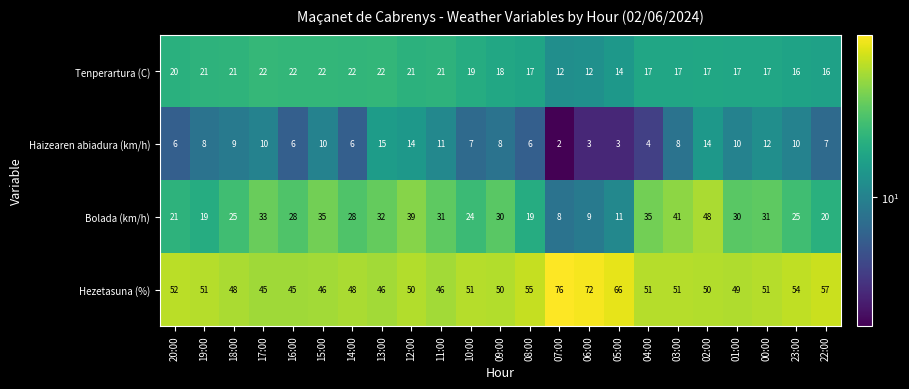

What is the average value of the Tenperartura (C) series?

18